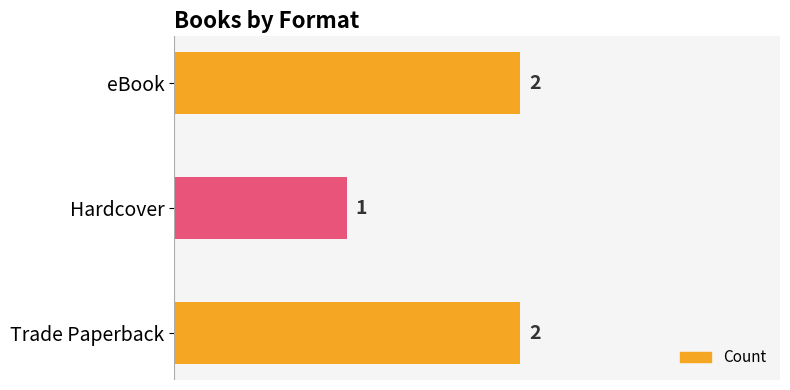

Between Hardcover and eBook, which is larger?

eBook